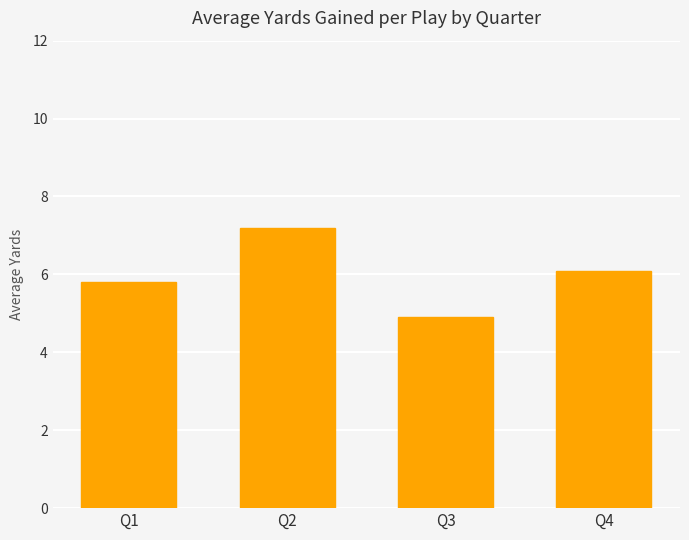

Count the number of categories in the chart.

4